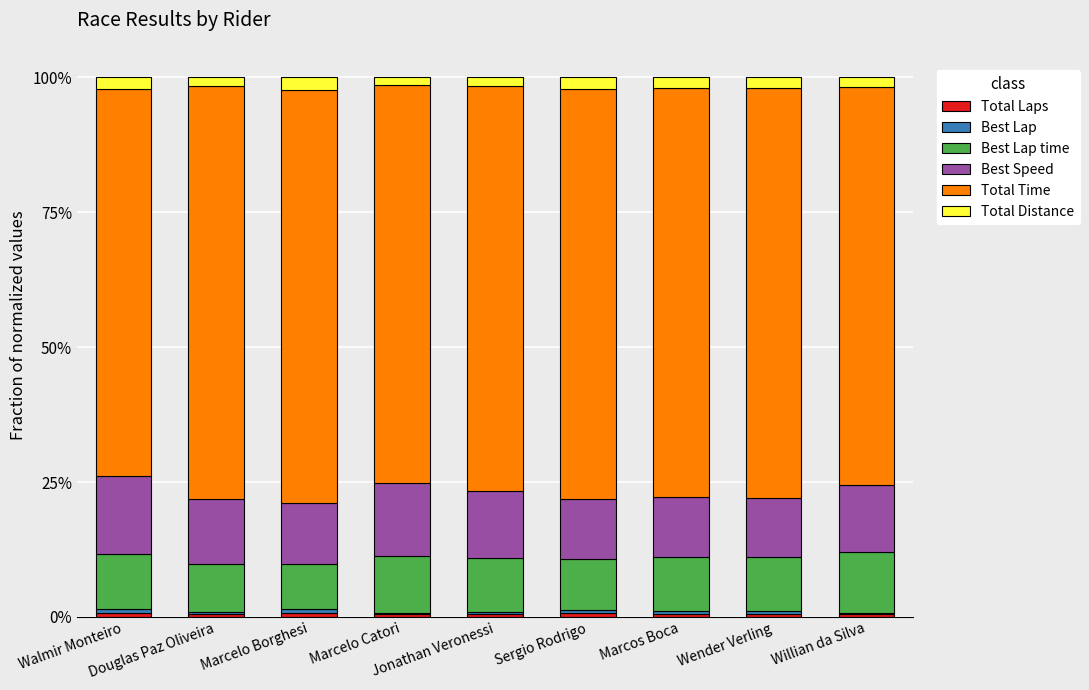

Is it true that Total Laps equals 0.0 at Marcos Boca?

False